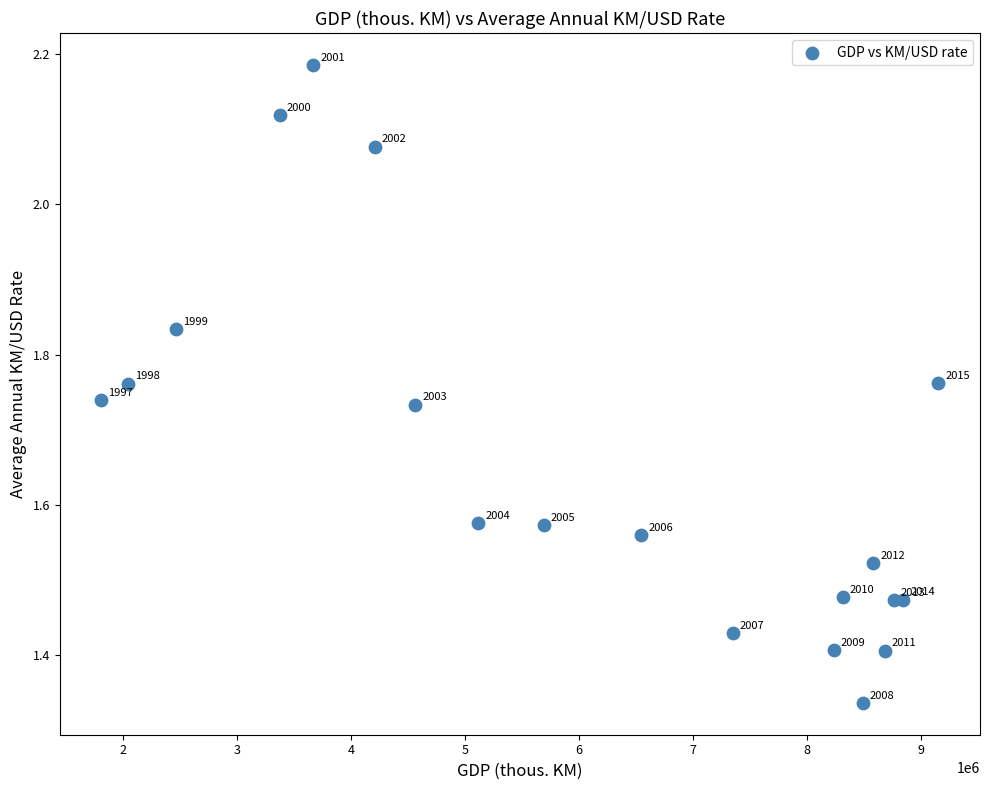

What is the range of Y values (max minus min)?

0.8